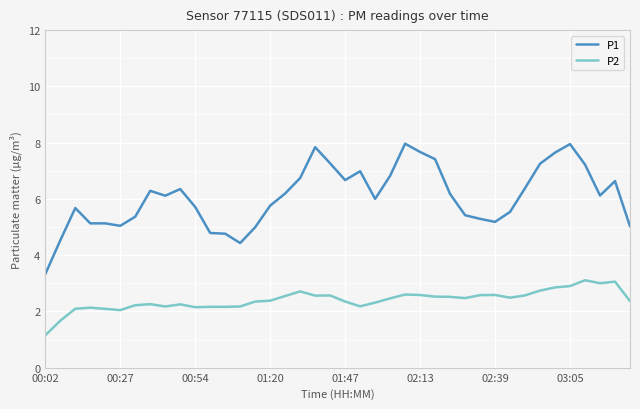

What is the difference between the maximum and minimum values in the P2 series?

2.0